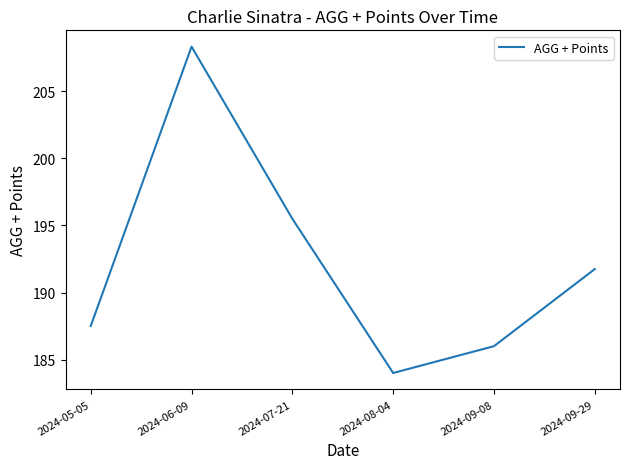

Approximately how many times larger is the value at 2024-07-21 compared to 2024-09-08?

1.1